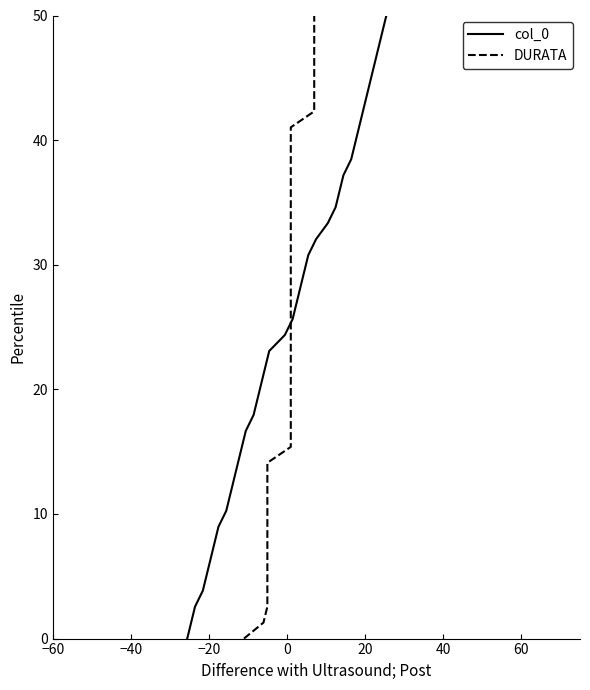

What is the difference between the maximum and minimum values in the DURATA series?

50.0